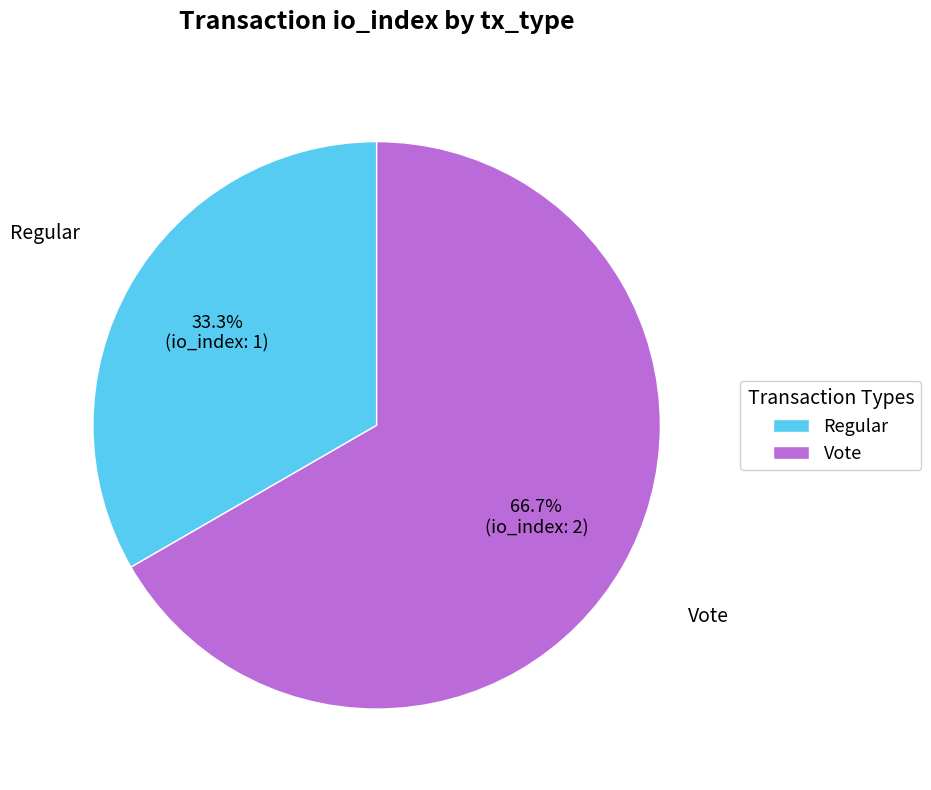

How many slices are in this pie chart?

2